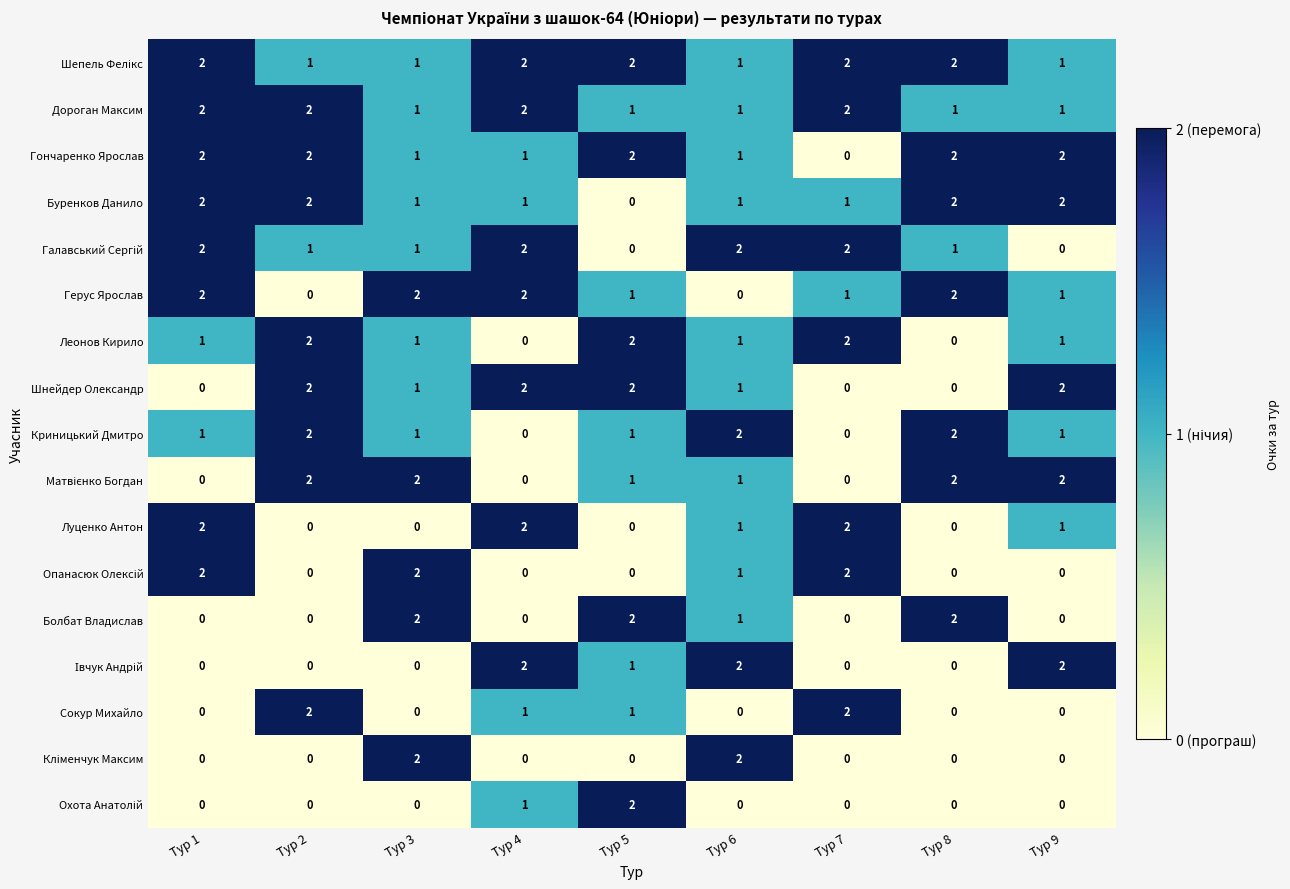

At how many categories does at least one series exceed 1?

9